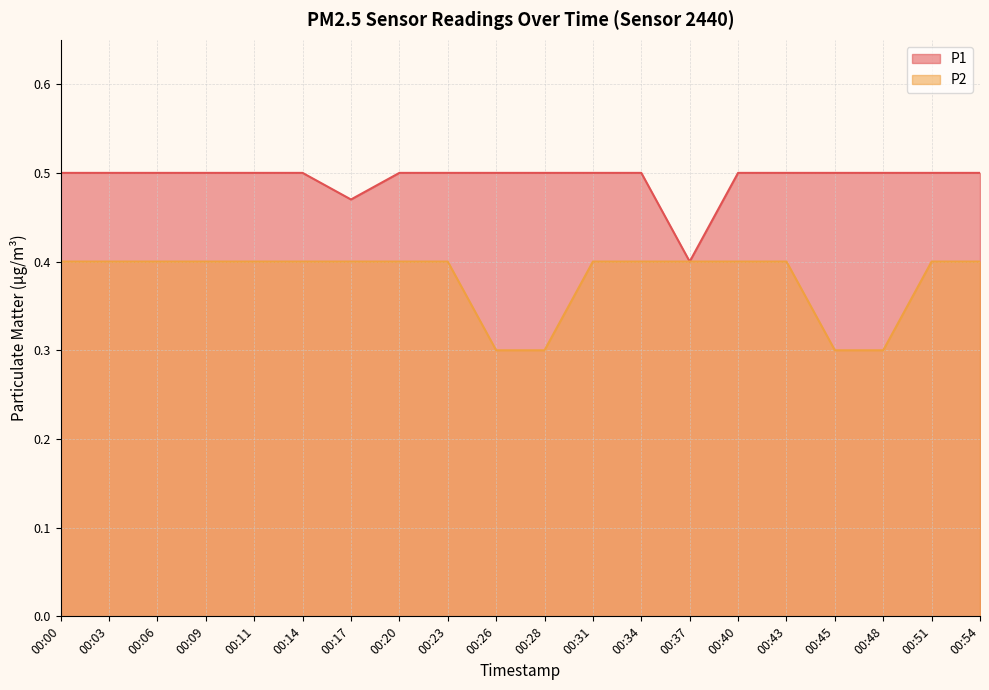

Rank the series by their average value, from lowest to highest.

P2, P1